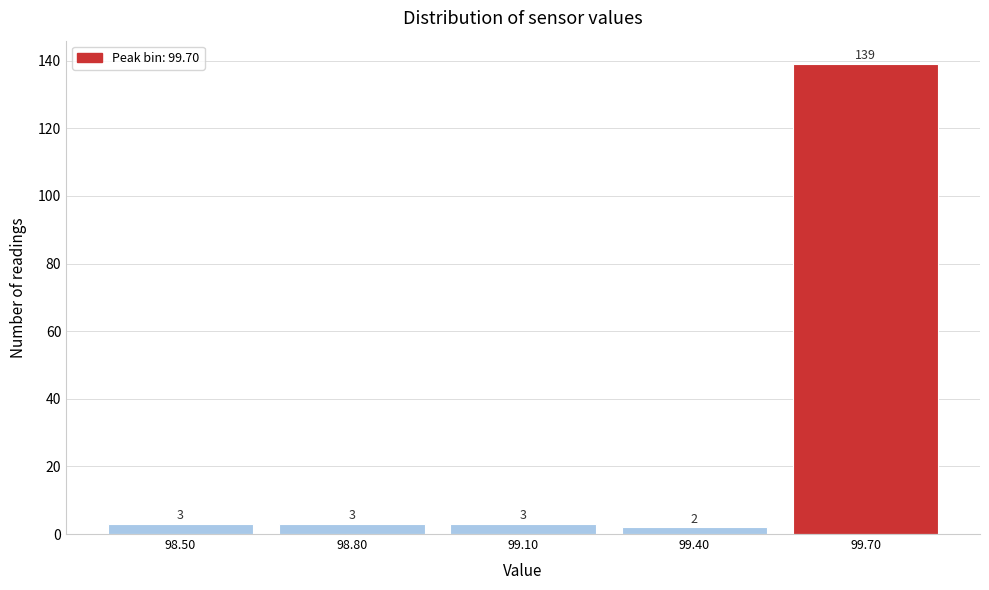

Reading left to right, list all the values displayed in this chart.

98.50=3	98.80=3	99.10=3	99.40=2	99.70=139